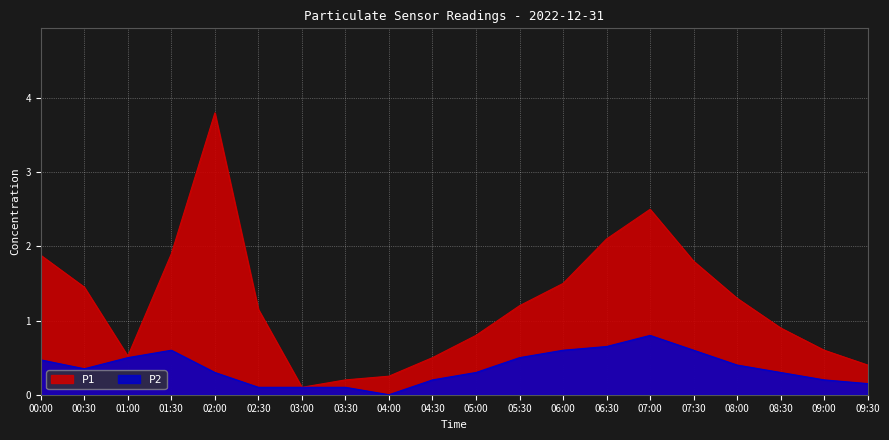

At how many categories does at least one series exceed 0?

20